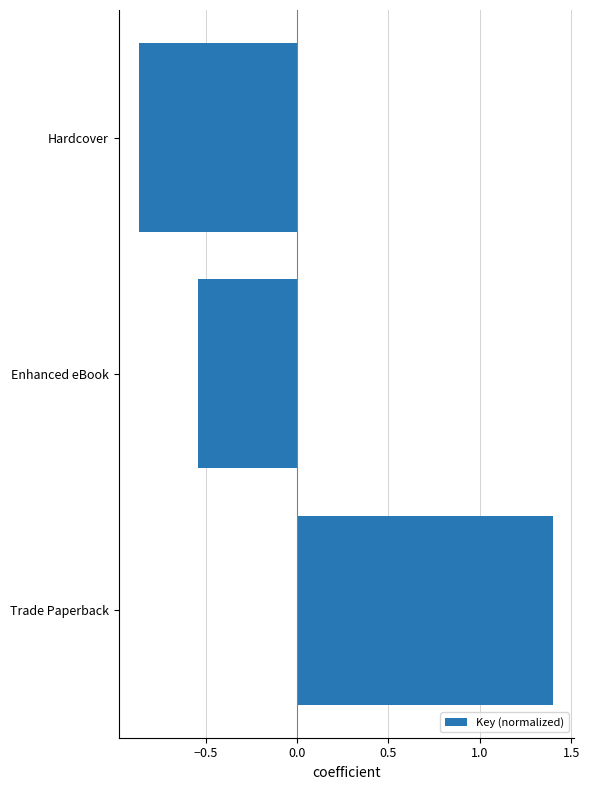

At which label is the value closest to 0?

Enhanced eBook